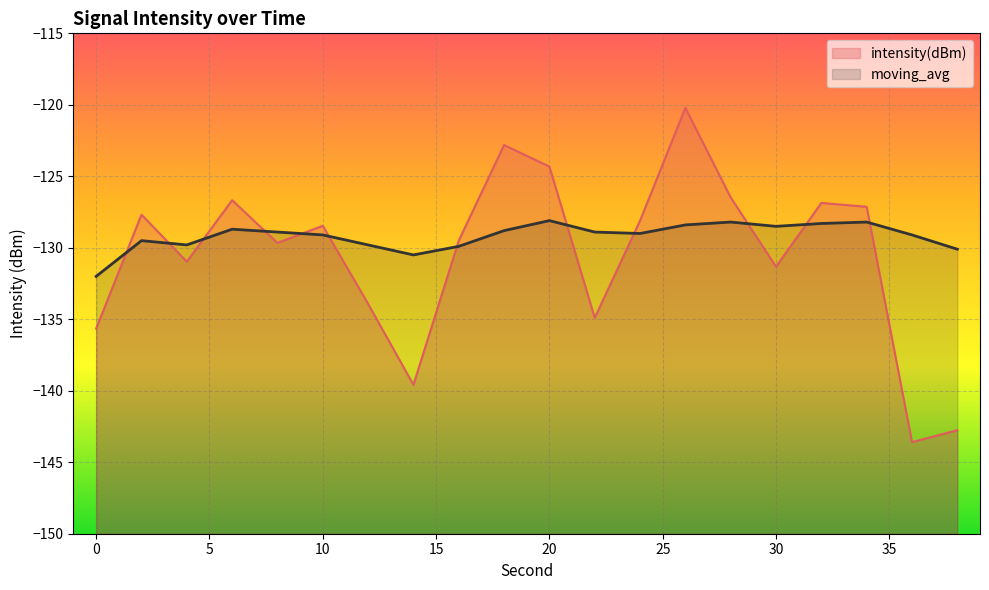

List the labels in order of intensity(dBm) value, largest first.

26, 18, 20, 28, 6, 32, 34, 2, 24, 10, 16, 8, 4, 30, 12, 22, 0, 14, 38, 36